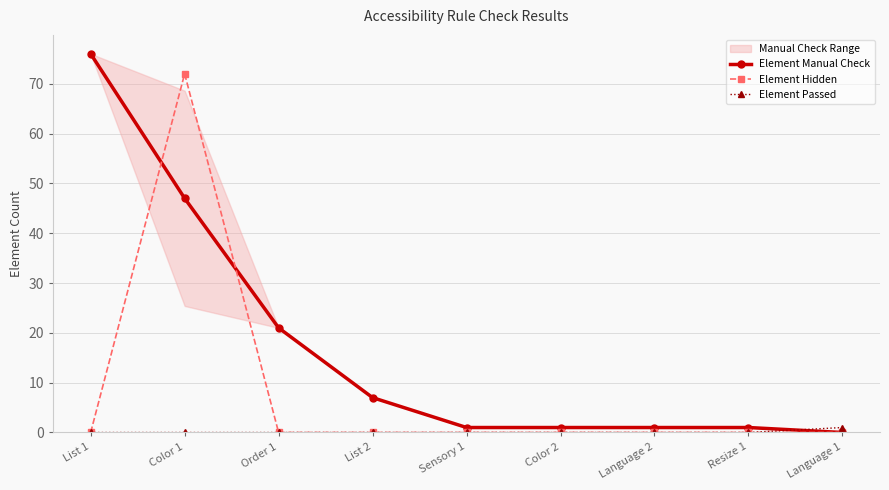

Which series changed the most between Color 1 and Language 1?

Element Hidden